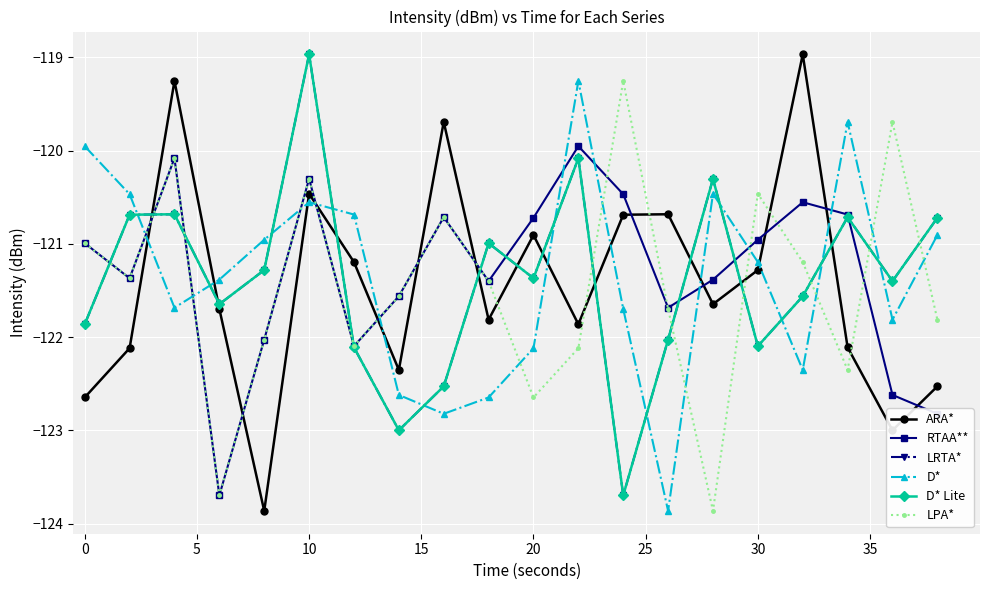

After their last crossing, which series has the higher values: D* or ARA*?

D*